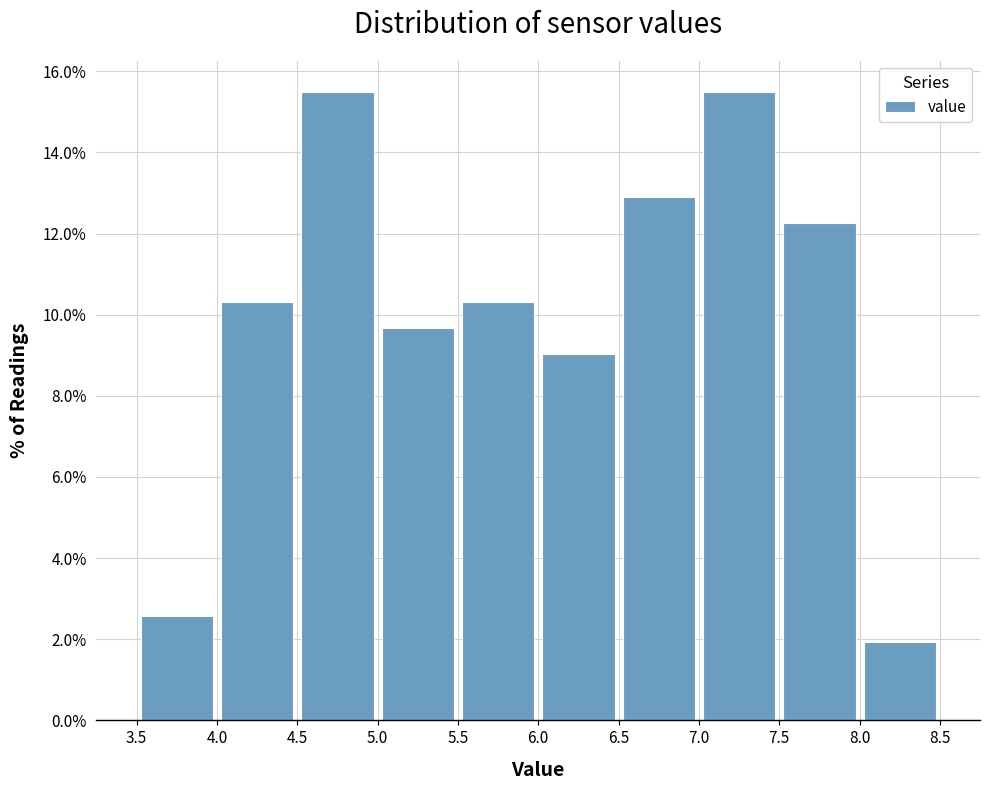

What is the height of the bar covering 3.5 to 4.0 on the x-axis? The values are not printed on the chart, so give them approximately, as read against the axis.

2.6